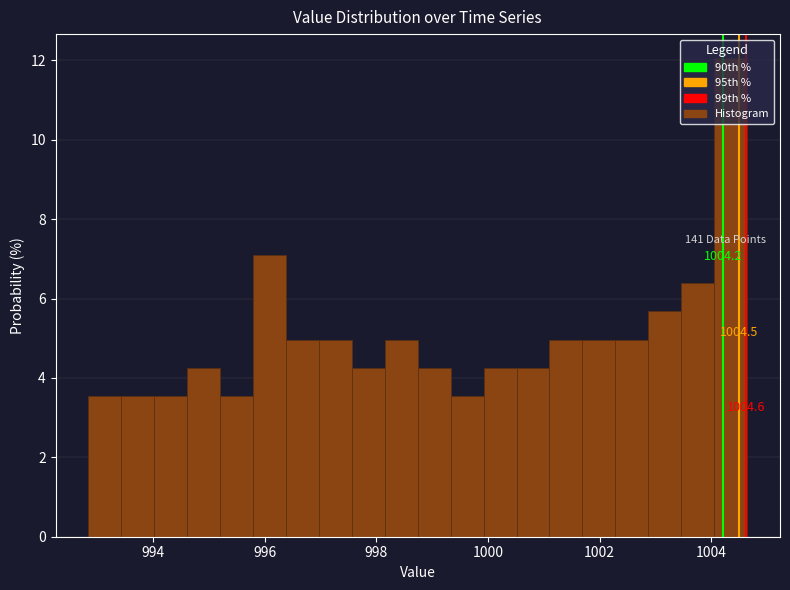

Read against the x-axis, roughly where is the centre of the tallest bar?

1004.4